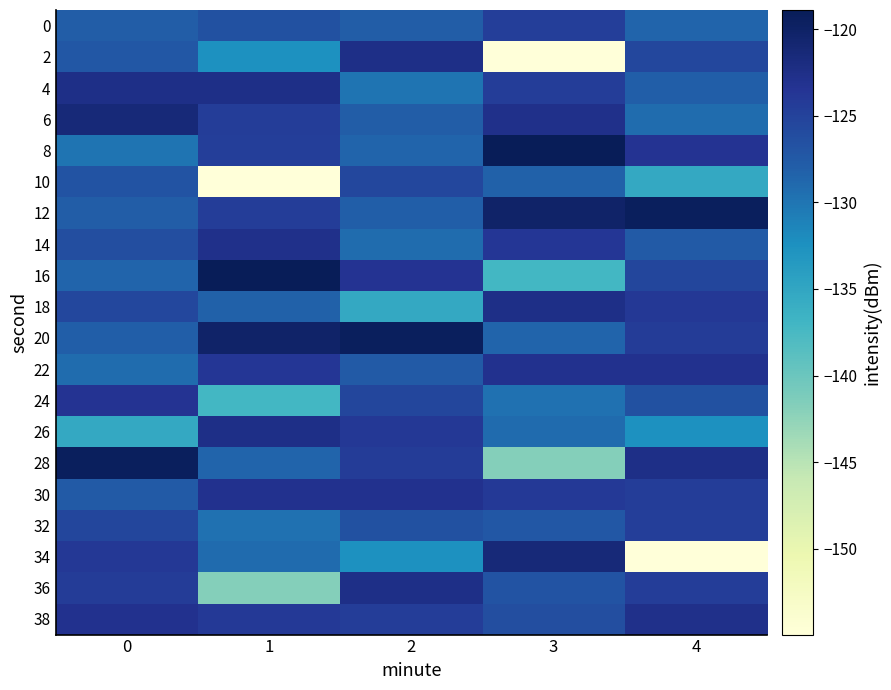

Which category has the highest value across all series?

3